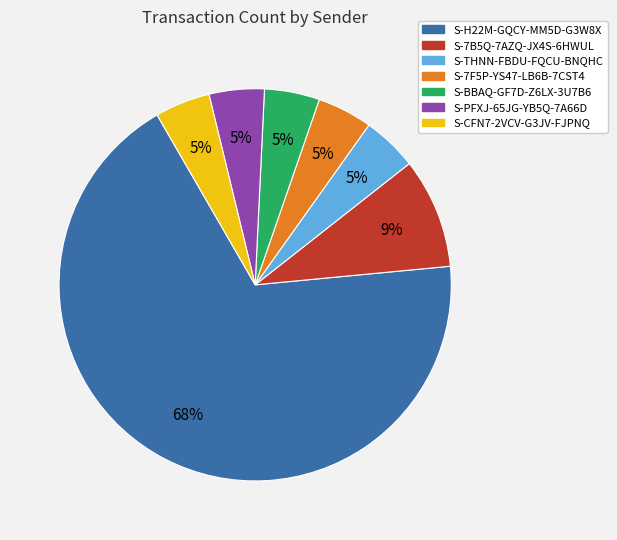

What is the ratio of the value at S-7F5P-YS47-LB6B-7CST4 to the value at S-CFN7-2VCV-G3JV-FJPNQ?

1.0